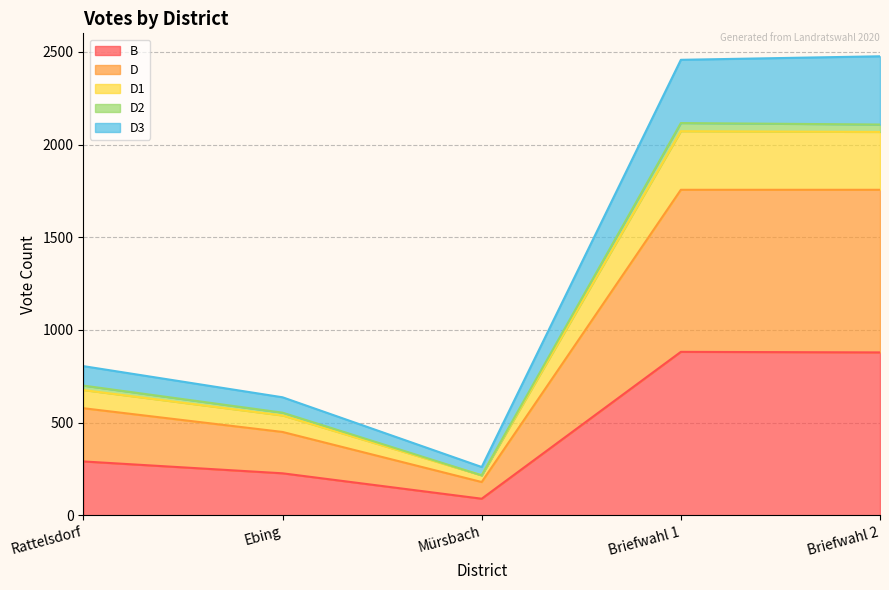

What is the minimum value for B?

90